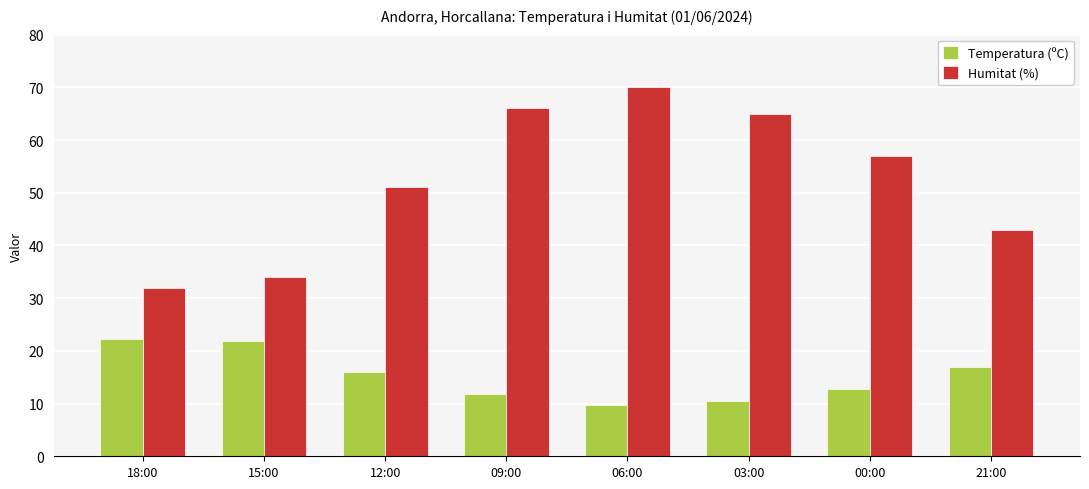

What is the highest value of the Temperatura (ºC) series?

22.2